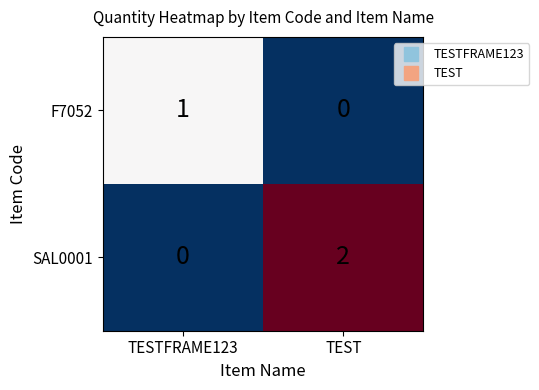

How many data points does each series have?

2